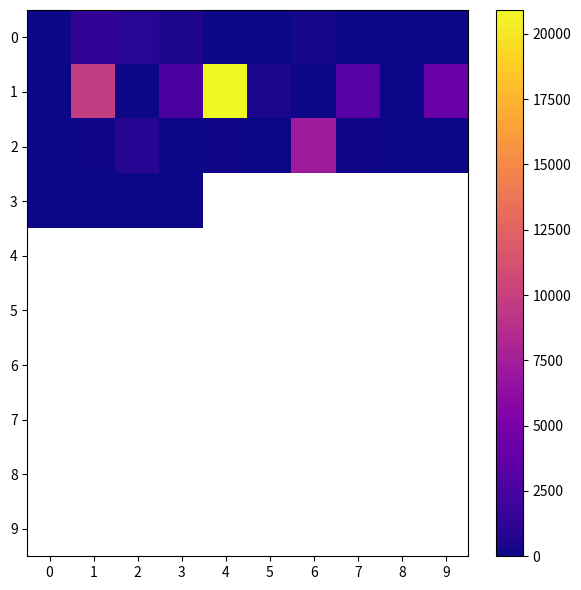

Is the value of 1 at 6 greater than the value of 9 at 0?

No